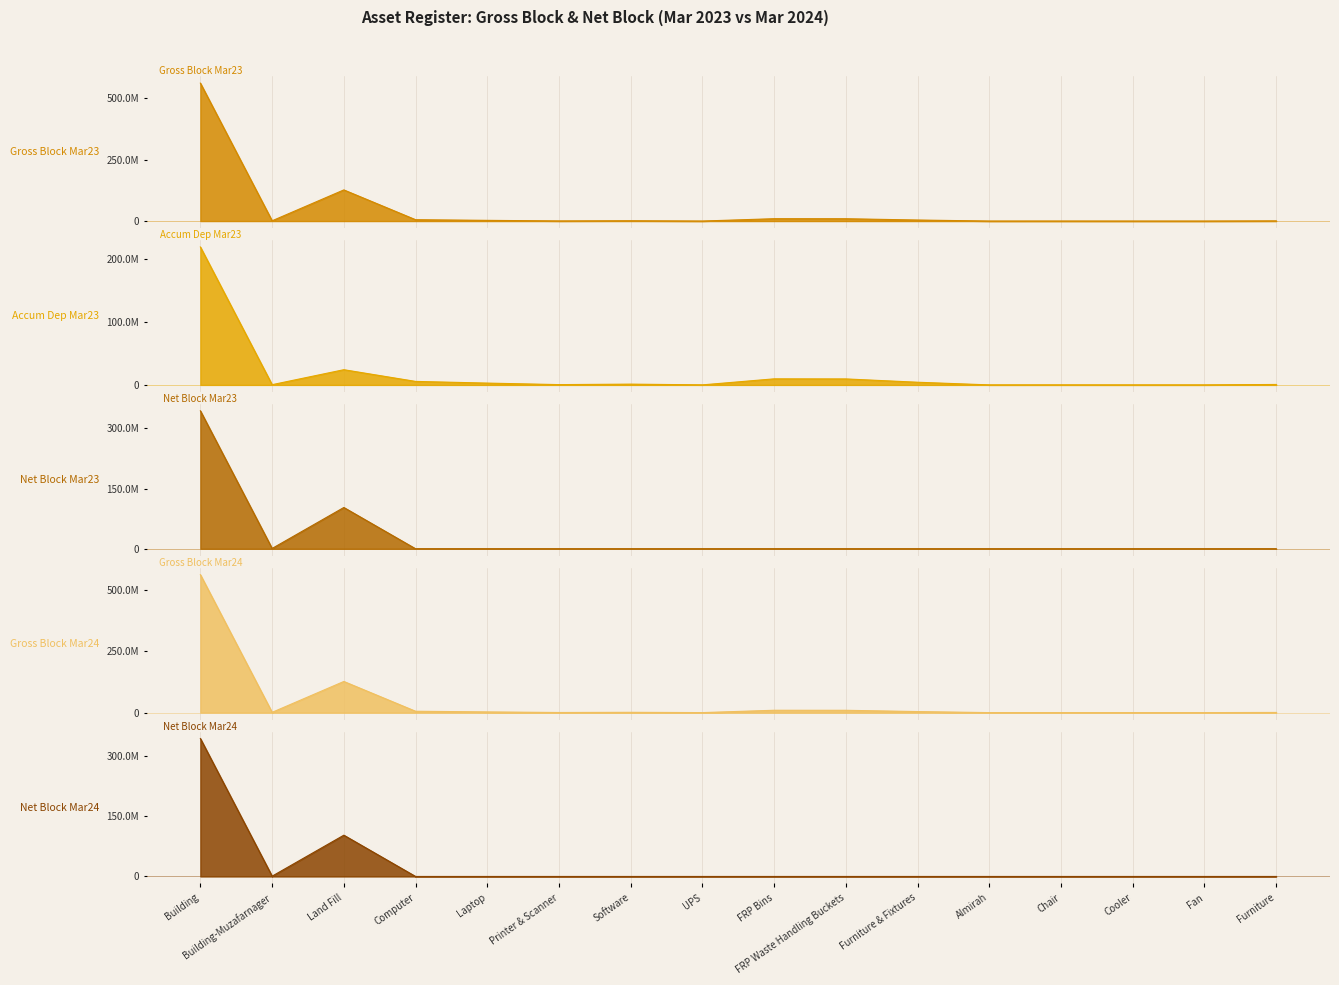

Reading left to right, extract all data points from this chart.

Gross Block Mar23: 562582045.1	1096201.8	127032299.0	5544923.0	2874859.0	471381.0	1227474.0	58540.0	9615158.0	9485783.0	4232252.0	21959.0	48692.0	12791.0	14020.0	698285.0
Accum Dep Mar23: 218580503.5	365432.0	24090138.1	5544923.0	2874859.0	471381.0	1227474.0	58540.0	9615158.0	9485783.0	4230493.8	21959.0	48692.0	12791.0	14020.0	696527.9
Net Block Mar23: 344001541.6	730769.8	102942161.0	0.0	0.0	0.0	0.0	0.0	0.0	0.0	1758.2	0.0	0.0	0.0	0.0	1757.1
Gross Block Mar24: 562582045.1	1096201.8	127032299.0	5544923.0	2874859.0	471381.0	1227474.0	58540.0	9615158.0	9485783.0	4232252.0	21959.0	48692.0	12791.0	14020.0	698285.0
Net Block Mar24: 344001541.6	730769.8	102942161.0	0.0	0.0	0.0	0.0	0.0	0.0	0.0	1758.2	0.0	0.0	0.0	0.0	1757.1